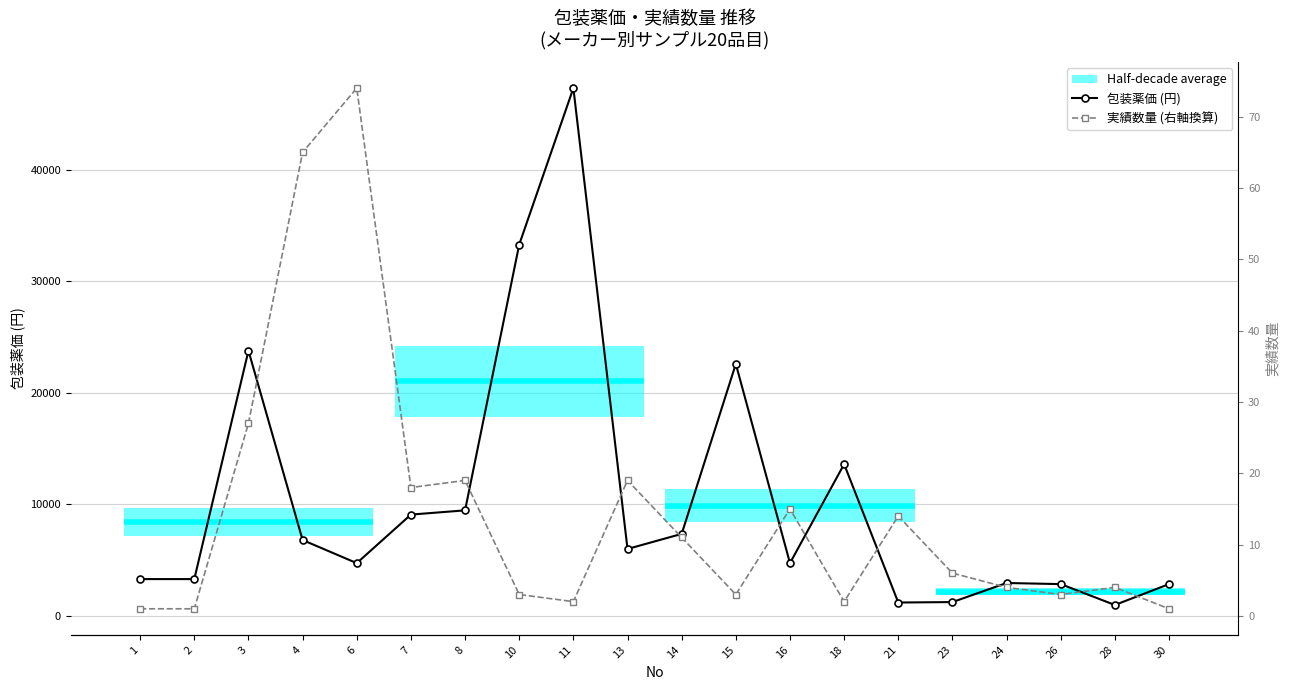

Reading right to left, transcribe all the data shown in this chart.

包装薬価 (円): 2850.0	980.0	2850.0	2950.0	1240.0	1200.0	13600.0	4730.0	22582.0	7350.0	6000.0	47300.0	33278.0	9460.0	9080.0	4730.0	6800.0	23770.0	3300.0	3300.0
実績数量 (右軸換算): 639.2	2556.8	1917.6	2556.8	3835.1	8948.6	1278.4	9587.8	1917.6	7031.1	12144.6	1278.4	1917.6	12144.6	11505.4	47300.0	41547.3	17258.1	639.2	639.2